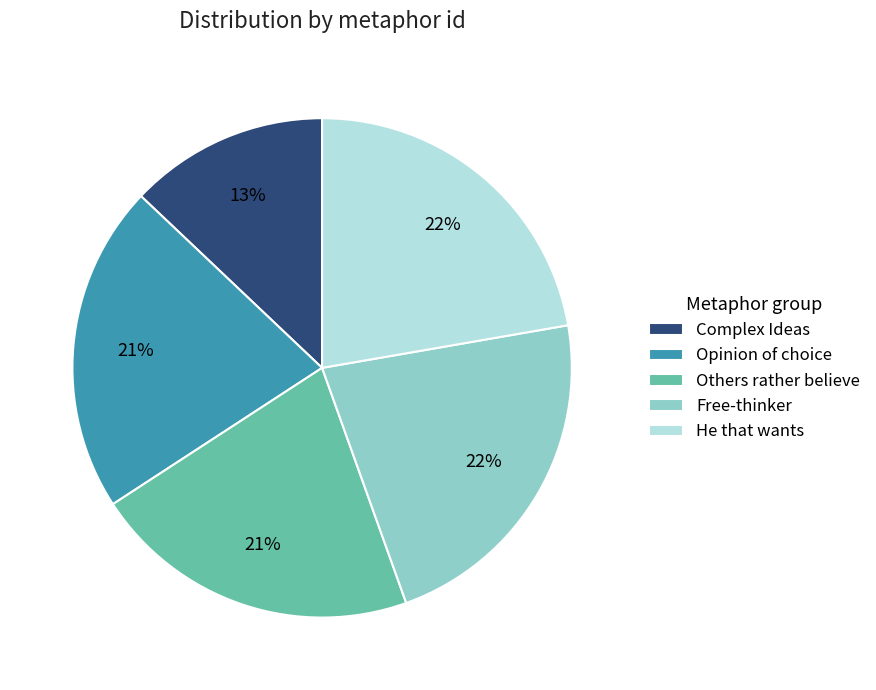

What percentage is the Opinion of choice slice, to the nearest percent?

21%